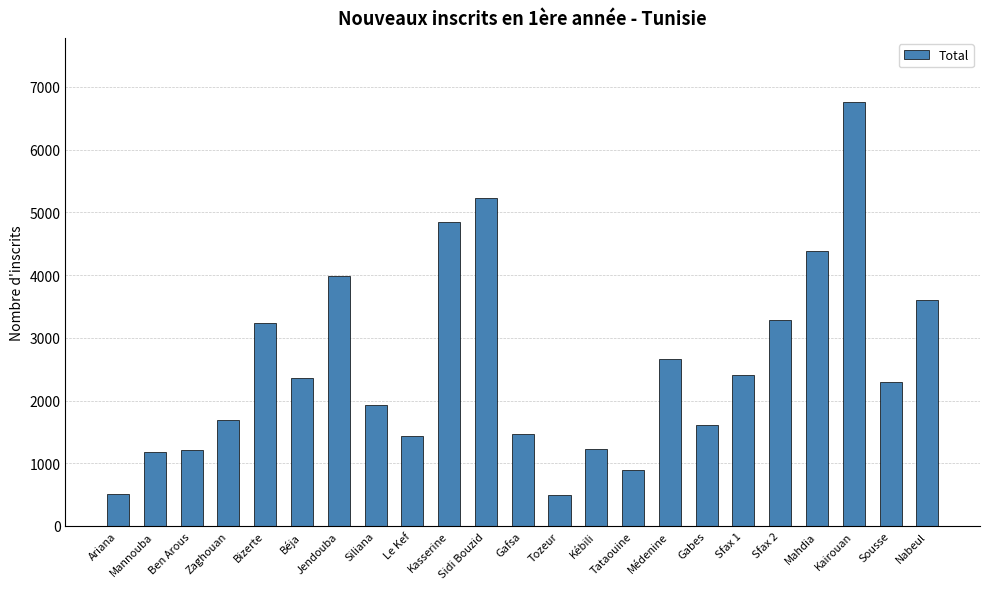

What is the sum of all values?

58718